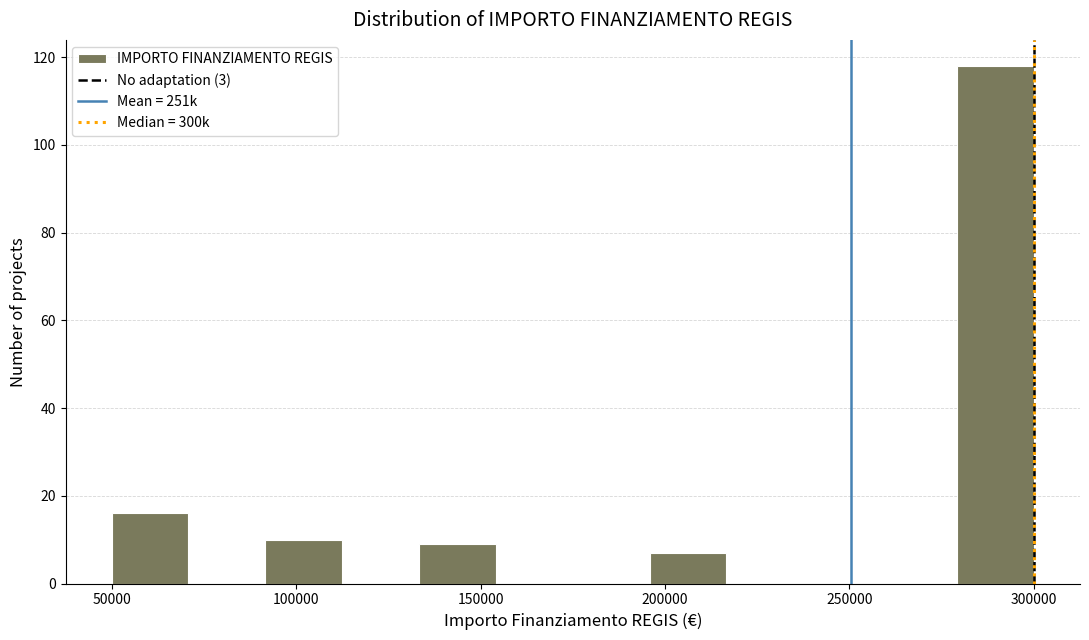

Reading left to right, transcribe this chart: for each bar, give the range it covers on the x-axis and its height. Neither the bar edges nor the heights are printed on the chart, so give them approximately, as read against the axes.

50000 to 70000: 16
70000 to 90000: 0
90000 to 115000: 10
115000 to 135000: 0
135000 to 155000: 10
155000 to 175000: 0
175000 to 195000: 0
195000 to 215000: 8
215000 to 240000: 0
240000 to 260000: 0
260000 to 280000: 0
280000 to 300000: 118